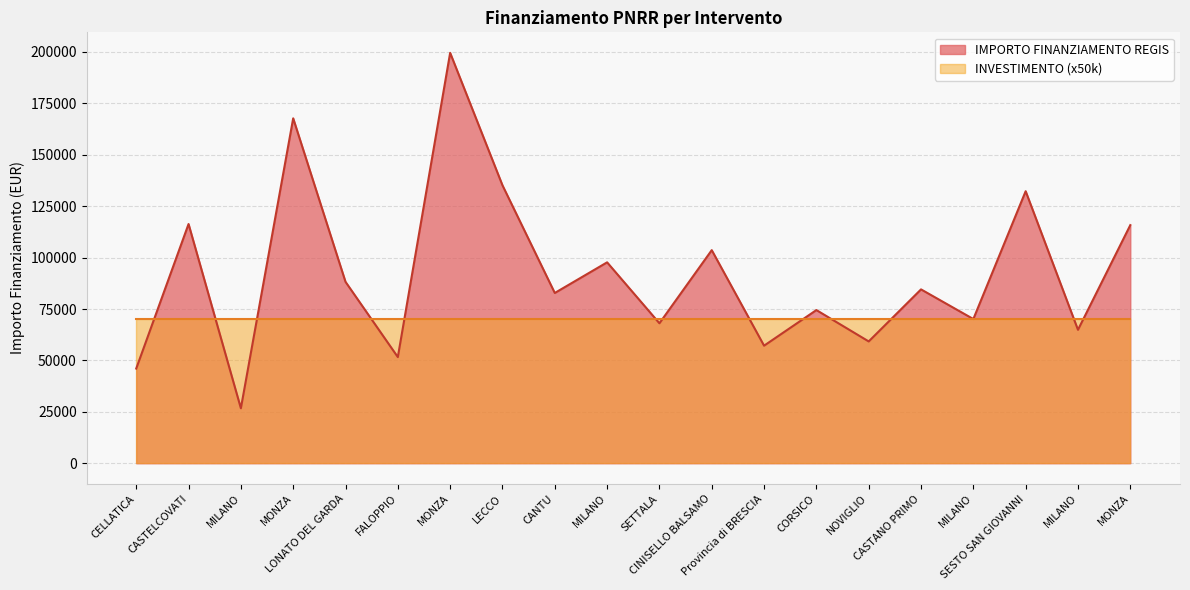

At which label does the data first exceed 84538?

CASTELCOVATI